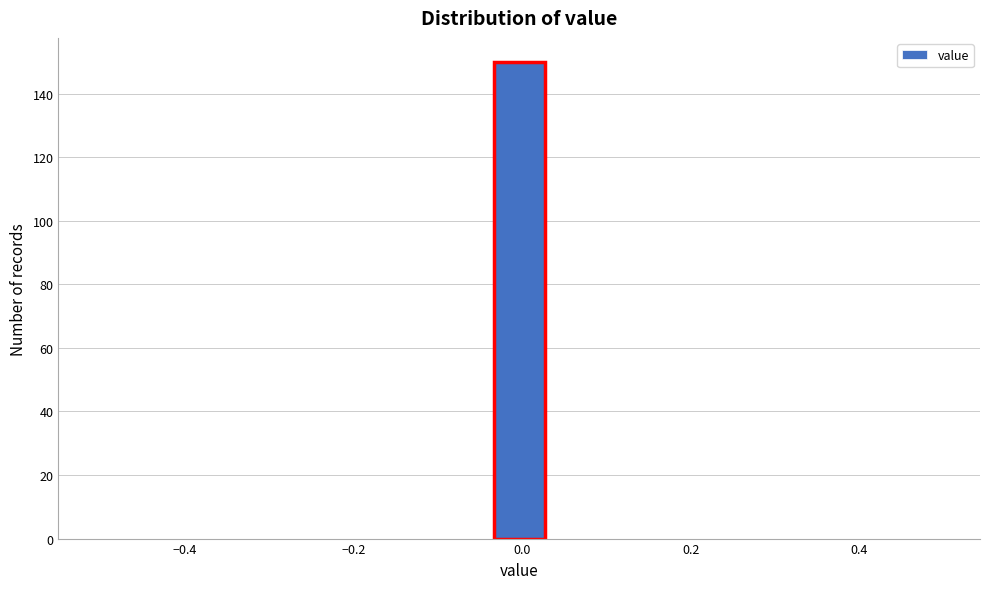

Around what value on the x-axis is the tallest bar? Give the approximate position of its centre, as read against the axis.

0.00